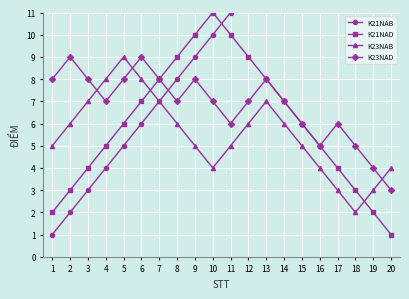

Count the K23NAB values in the range 4 to 7.

14